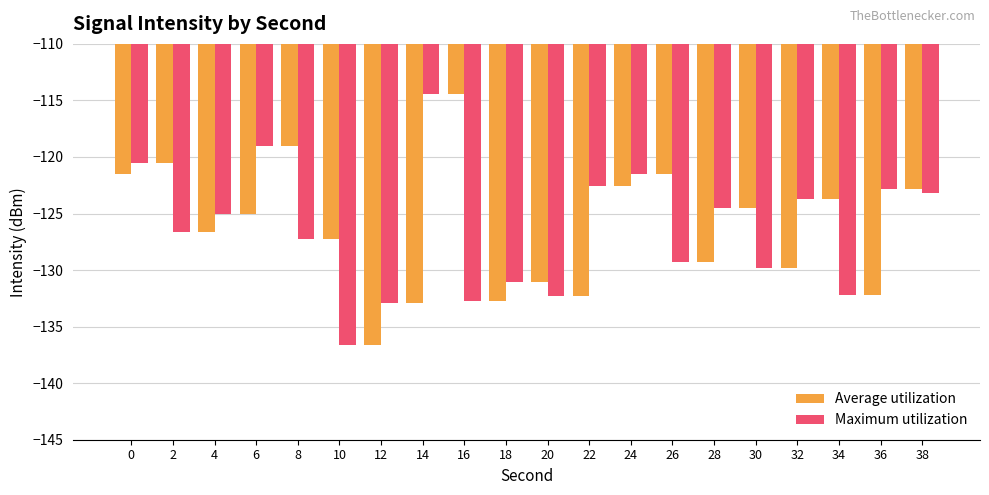

How many bars are there in each group?

2